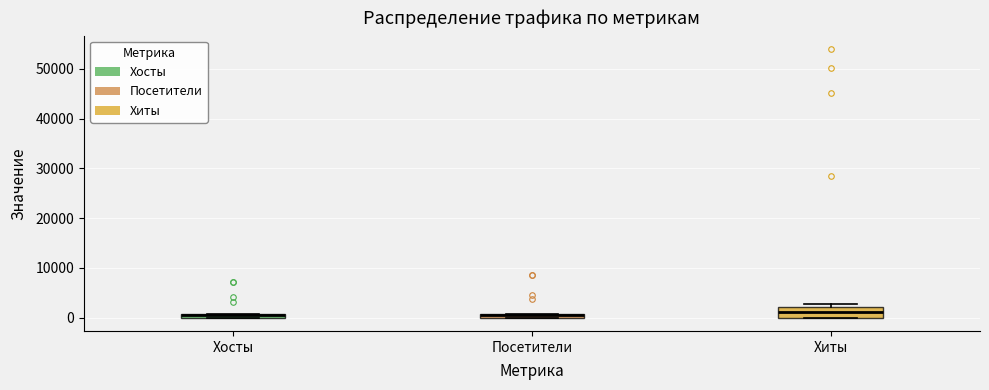

Comparing the boxes themselves (not the whiskers), which one is the tallest?

Хиты